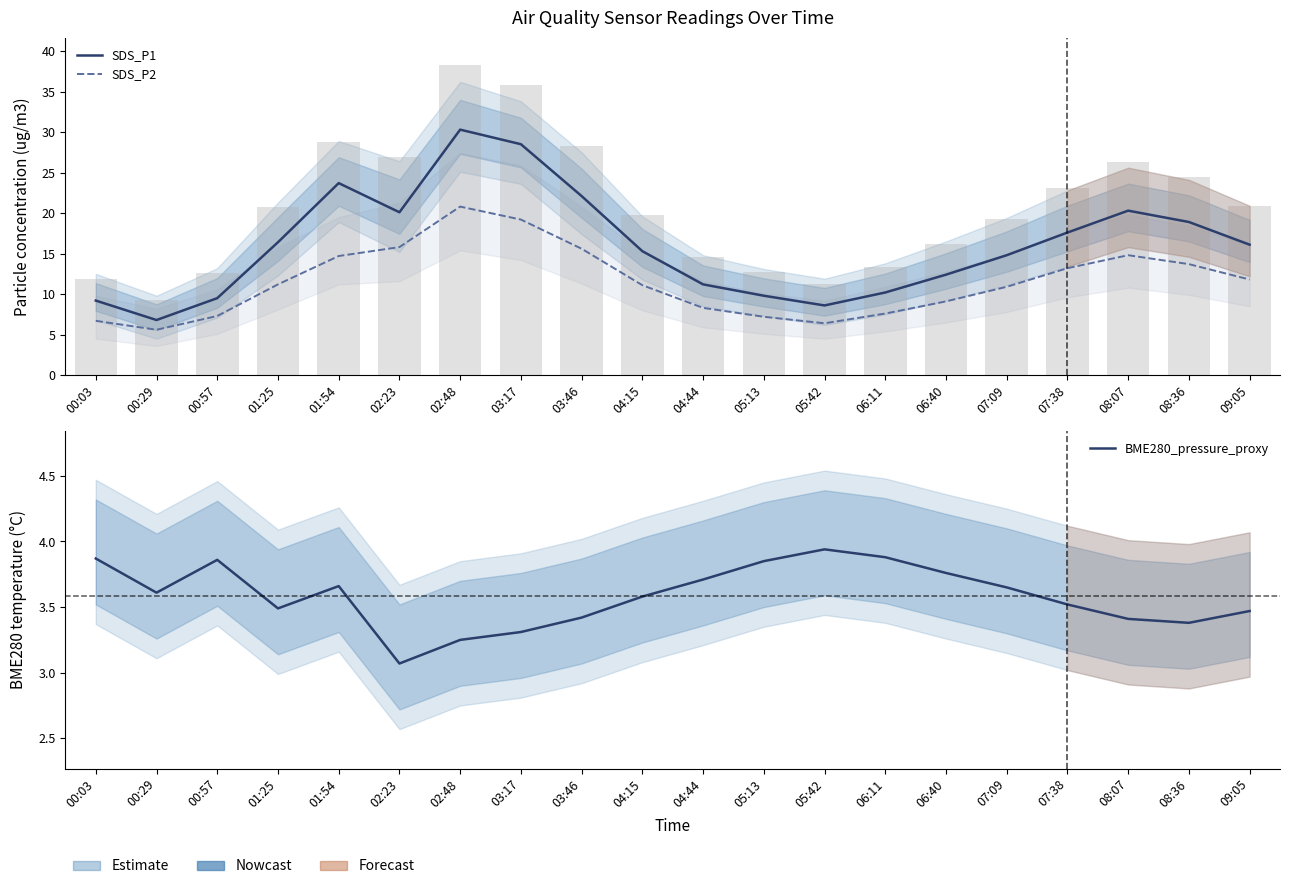

Read the BME280_pressure_proxy value at 00:57.

3.9